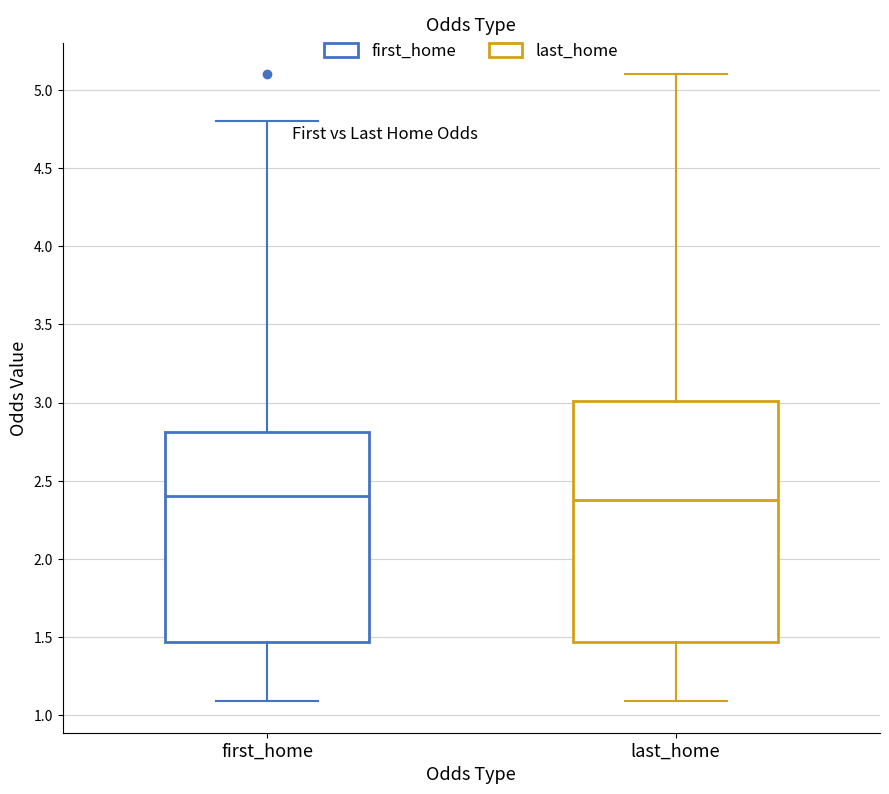

Which box is the tallest, from its lower edge to its upper edge?

last_home